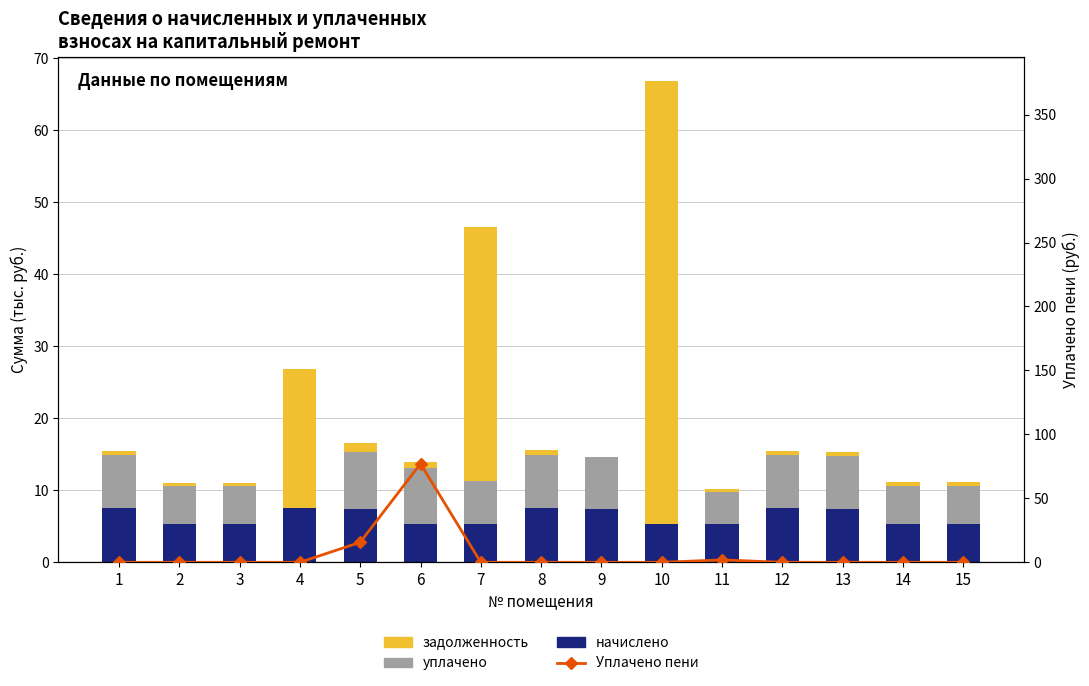

Count the number of data series in this chart.

4